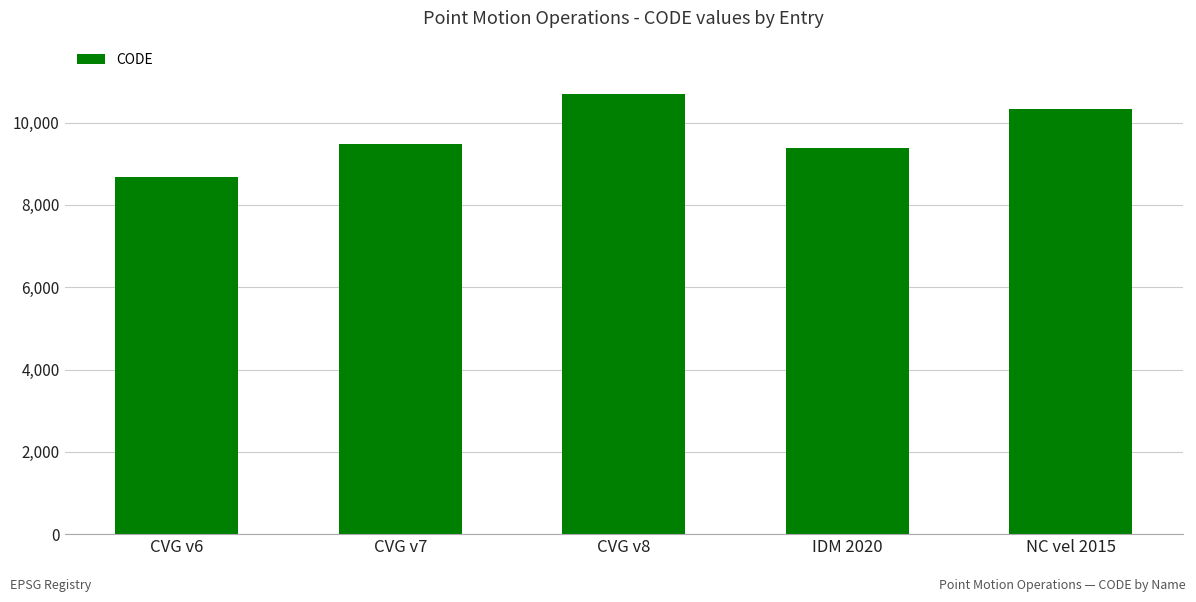

How many bars are there in total?

5